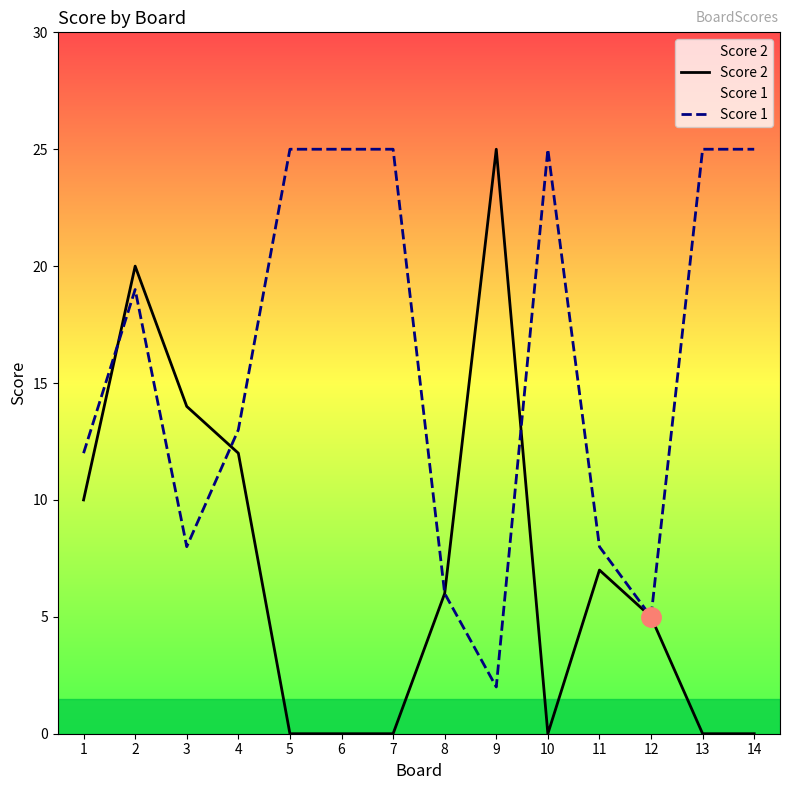

Is this an area chart (filled region under the line)?

No